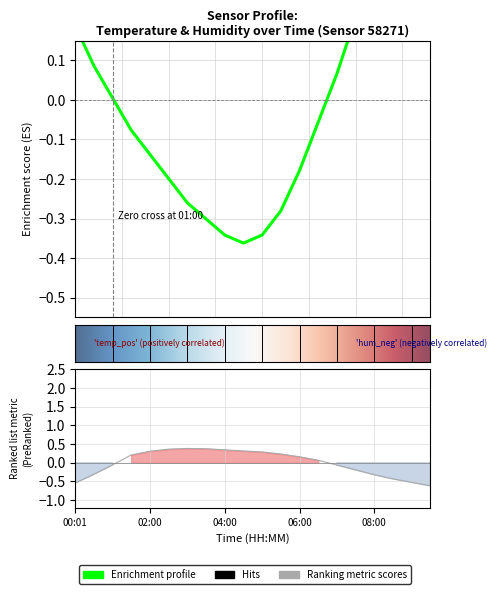

Where is temperature nearest to the value 0?

01:00